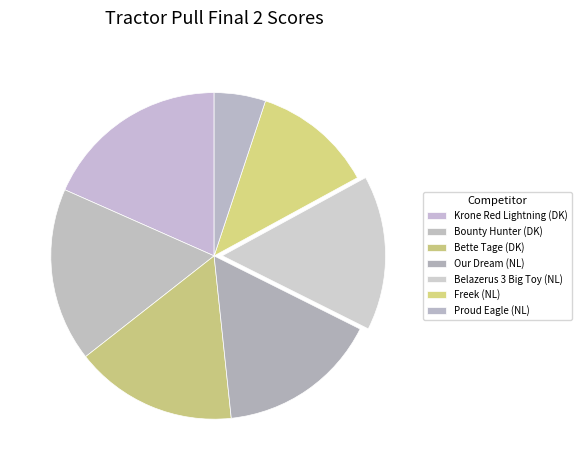

To the nearest percent, what portion does Freek (NL) represent?

12%